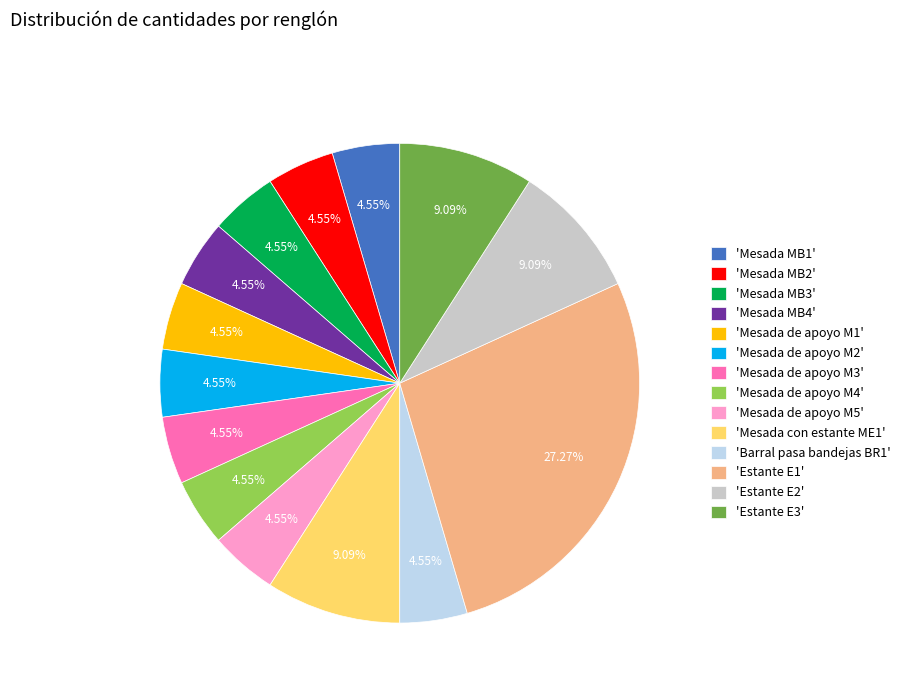

Is the sum of 'Mesada de apoyo M4' and 'Estante E1' greater than half?

No